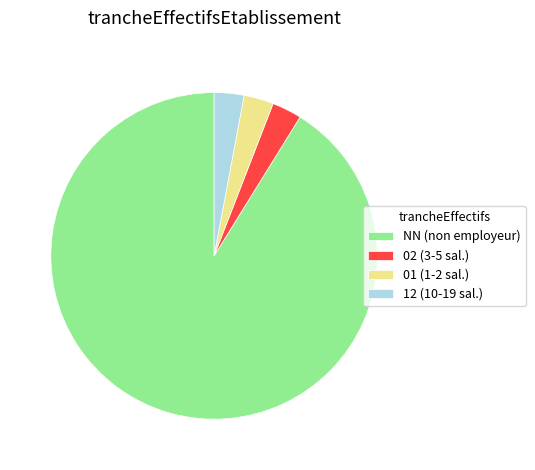

Is it true that 01 (1-2 sal.) is 3% of the pie?

True